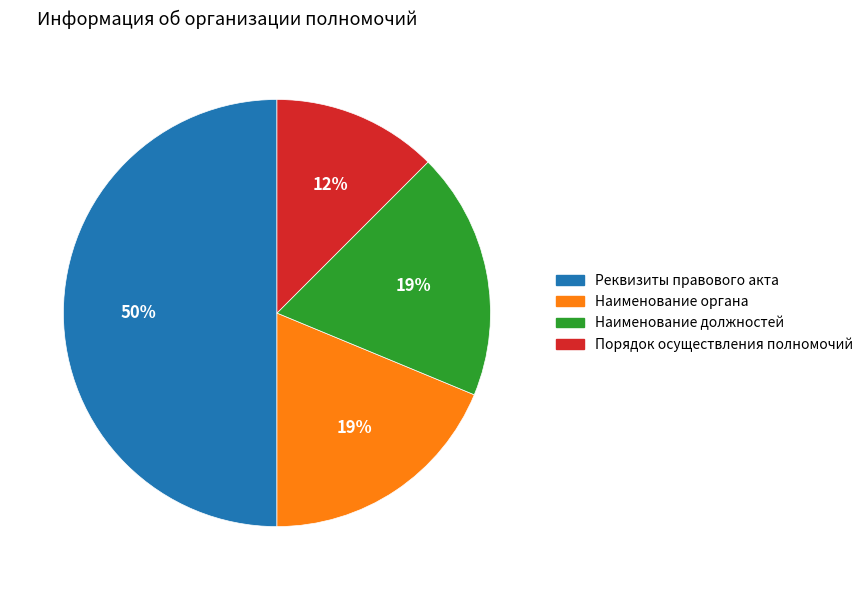

How many segments does this pie chart have?

4